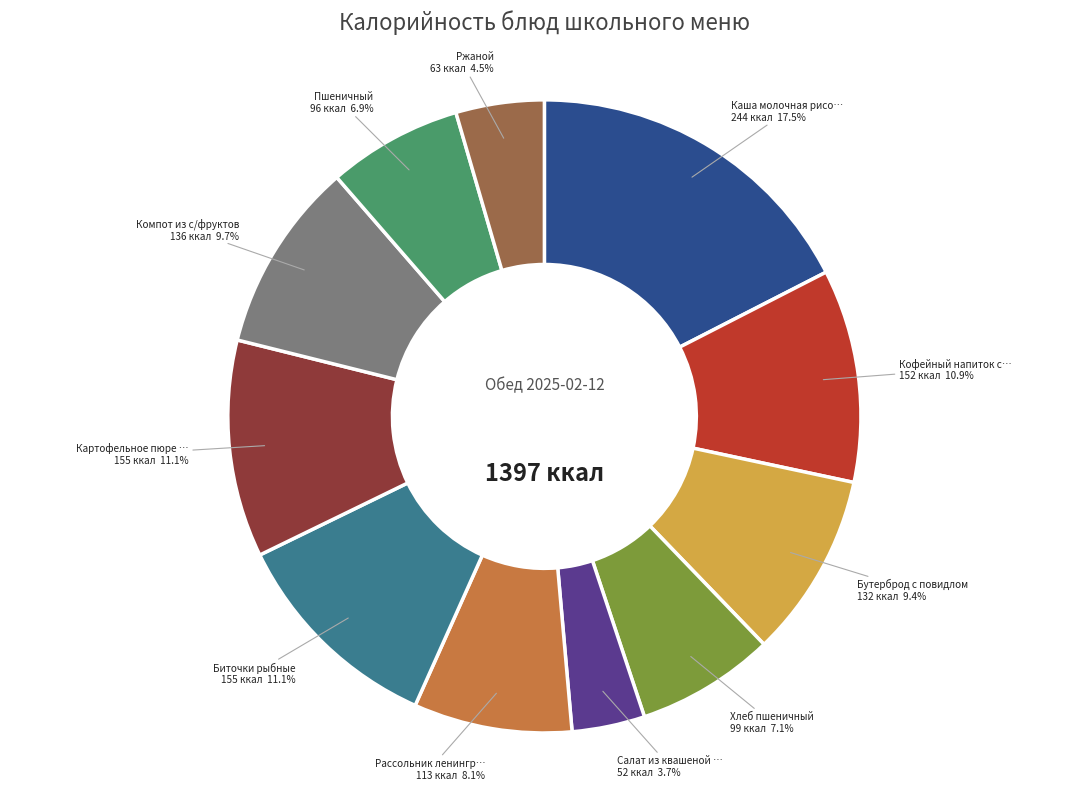

Does any single category account for the majority?

No